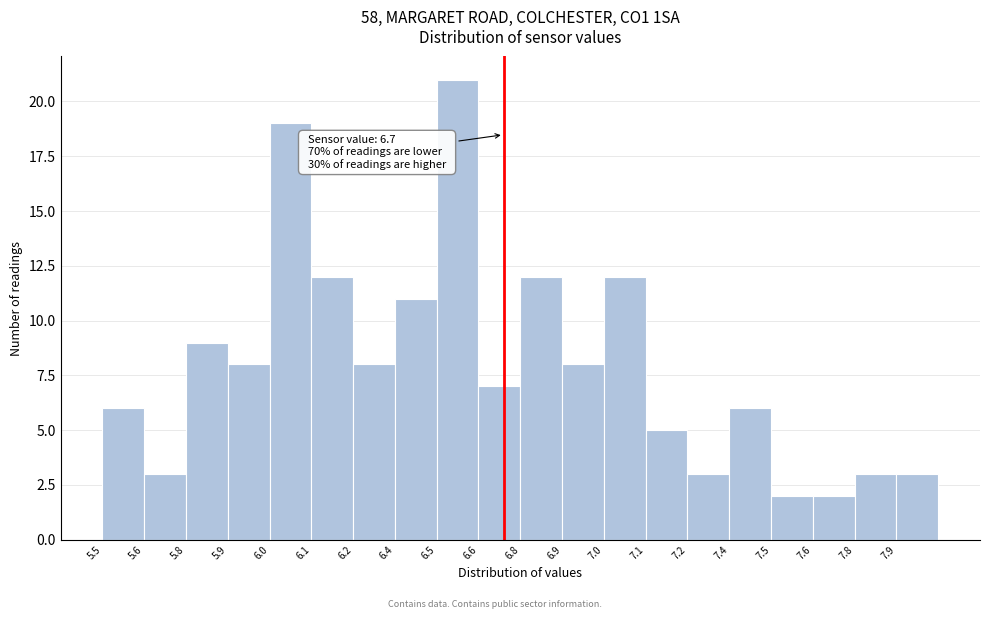

Reading left to right, transcribe all the data shown in this chart.

5.5=6	5.6=3	5.8=9	5.9=8	6.0=19	6.1=12	6.2=8	6.4=11	6.5=21	6.6=7	6.8=12	6.9=8	7.0=12	7.1=5	7.2=3	7.4=6	7.5=2	7.6=2	7.8=3	7.9=3